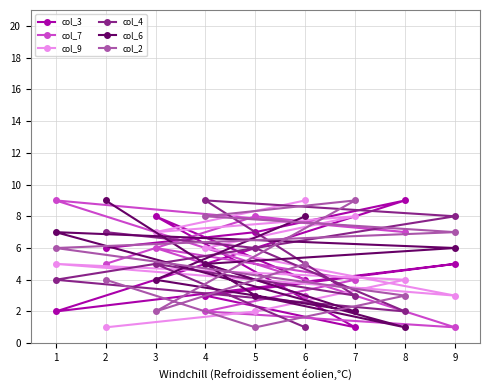

At which label is col_2 closest to 5?

6